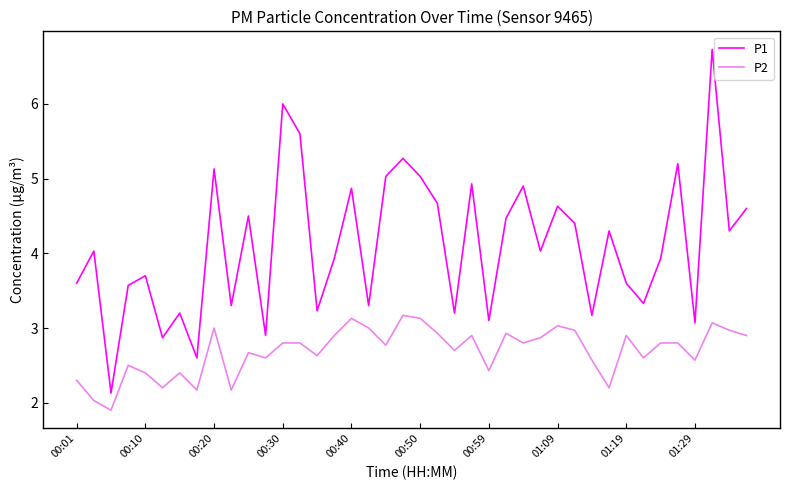

List the series in order of their overall mean, lowest first.

P2, P1